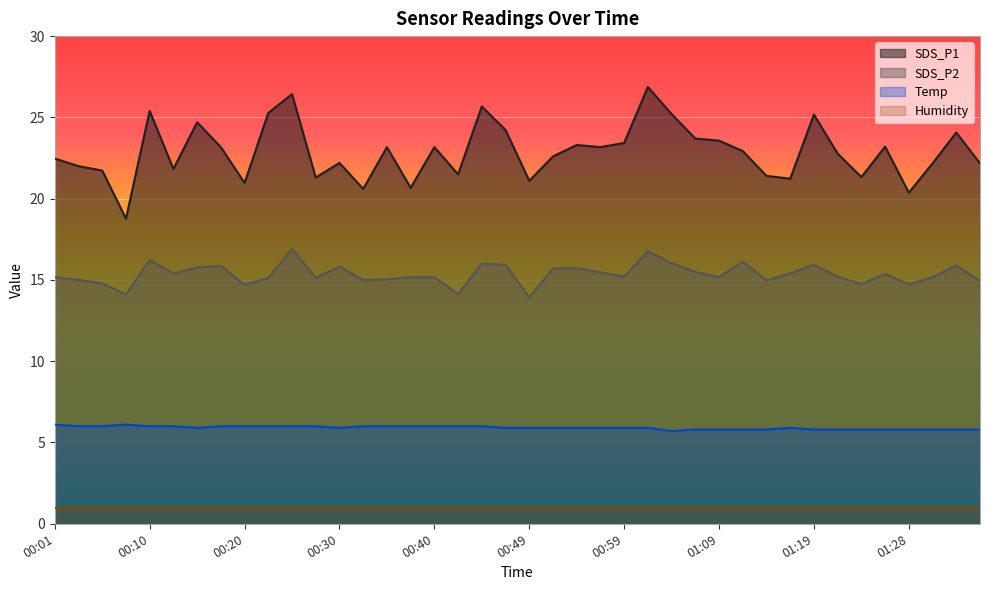

What are all the series names shown in the legend?

SDS_P1, SDS_P2, Temp, Humidity